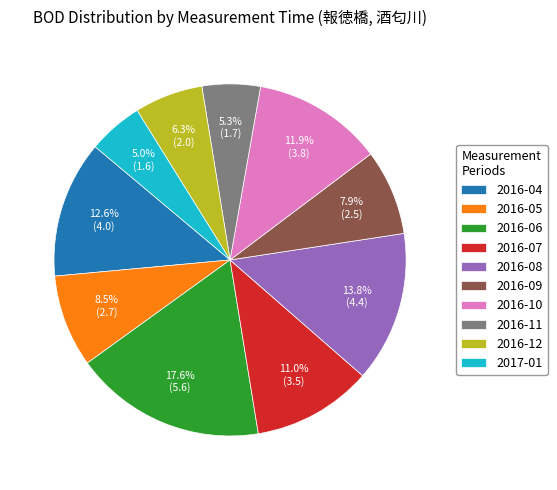

To the nearest percent, what is the average slice percentage?

10%